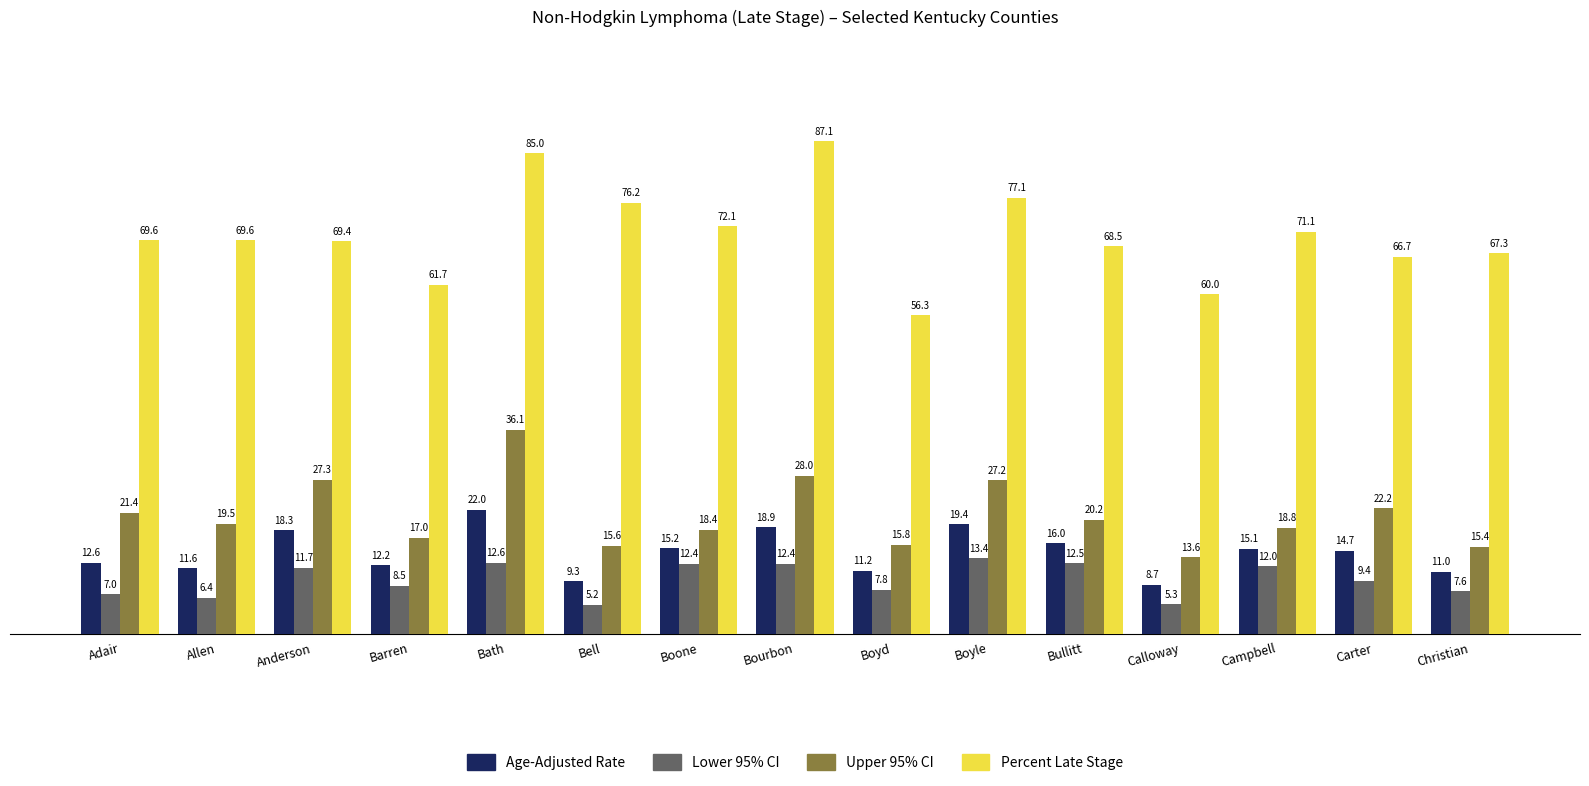

Reading right to left, list all the values displayed in this chart.

Age-Adjusted Rate: 11.0	14.7	15.1	8.7	16.0	19.4	11.2	18.9	15.2	9.3	22.0	12.2	18.3	11.6	12.6
Lower 95% CI: 7.6	9.4	12.0	5.3	12.5	13.4	7.8	12.4	12.4	5.2	12.6	8.5	11.7	6.4	7.0
Upper 95% CI: 15.4	22.2	18.8	13.6	20.2	27.2	15.8	28.0	18.4	15.6	36.1	17.0	27.3	19.5	21.4
Percent Late Stage: 67.3	66.7	71.1	60.0	68.5	77.1	56.3	87.1	72.1	76.2	85.0	61.7	69.4	69.6	69.6